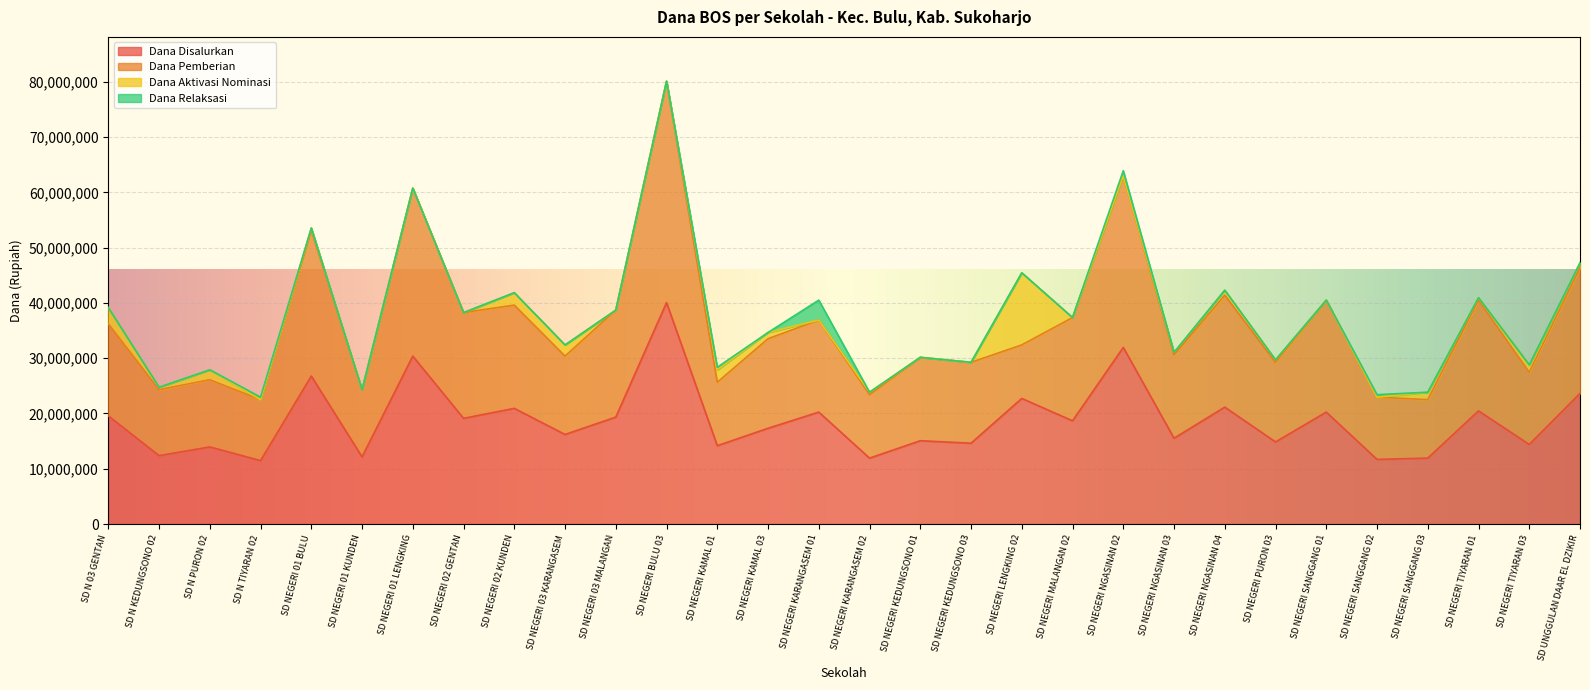

Is it true that Dana Pemberian equals 60750000 at SD NEGERI 01 LENGKING?

True